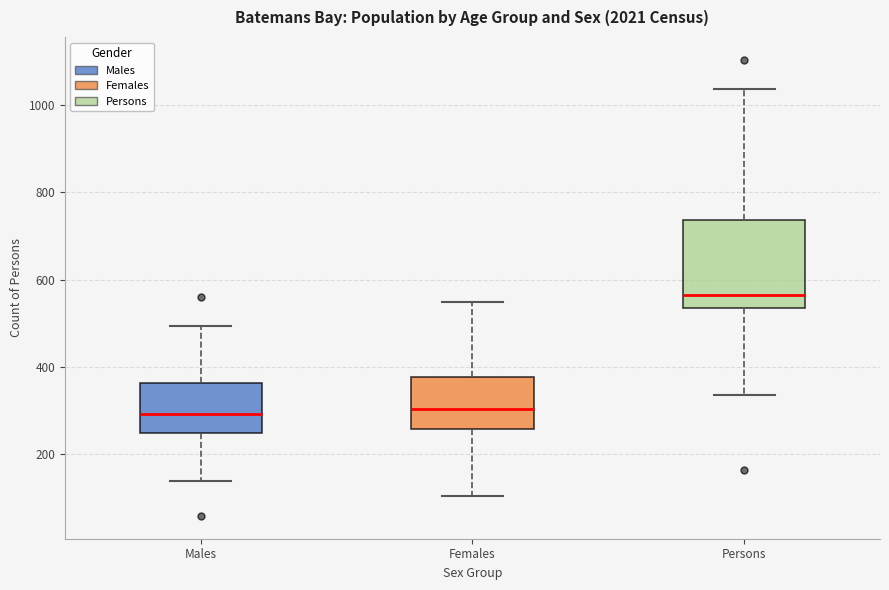

Reading left to right, read every box against the y-axis: the position of its median line, the range the box covers, and the ends of its whiskers. The values are not printed on the chart, so give them approximately, as read against the axis.

Males: median 300, box 240 to 360, whiskers 140 to 500
Females: median 300, box 260 to 380, whiskers 100 to 540
Persons: median 560, box 540 to 740, whiskers 340 to 1040